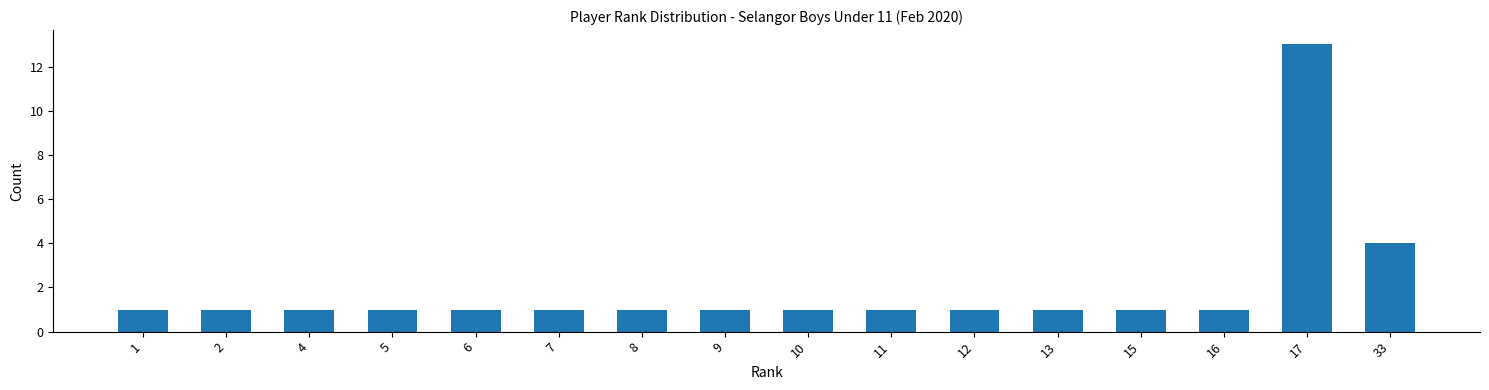

Reading left to right, what are all the values shown in this chart?

1=1	2=1	4=1	5=1	6=1	7=1	8=1	9=1	10=1	11=1	12=1	13=1	15=1	16=1	17=13	33=4